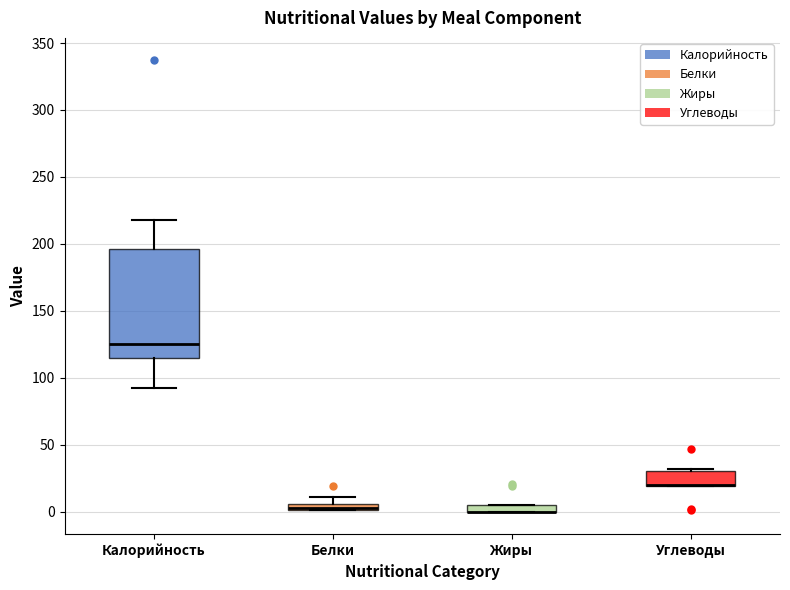

Where is the lower edge of the box for Жиры on the y-axis? The values are not printed on the chart, so give them approximately, as read against the axis.

0